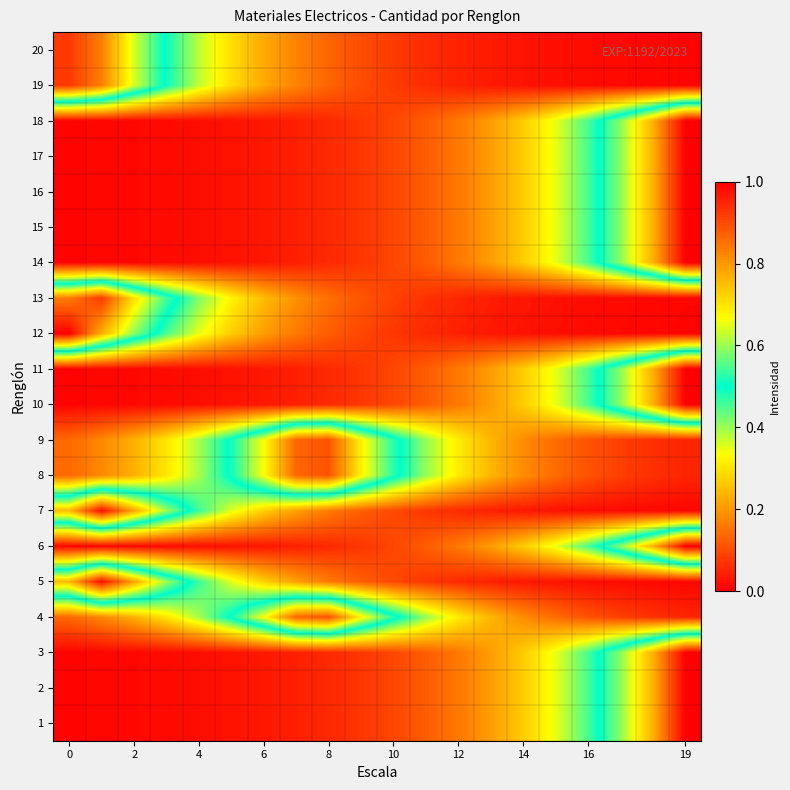

How many distinct data groups are displayed?

20